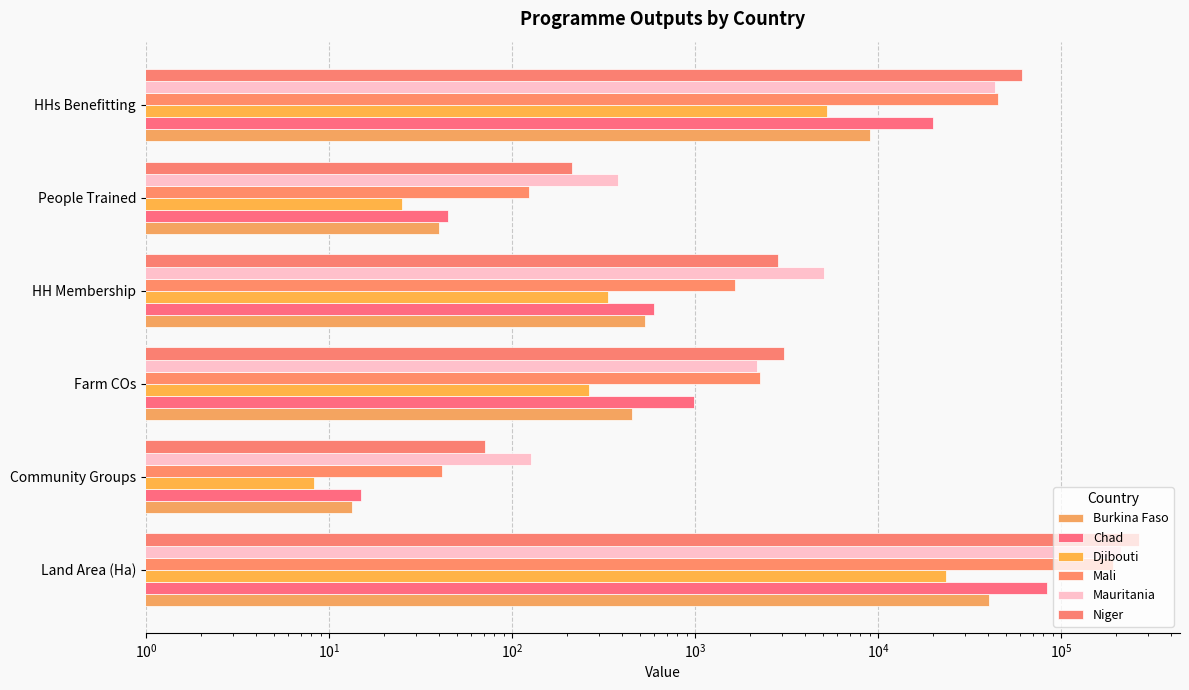

What is the lowest value of the Mali series?

41.5